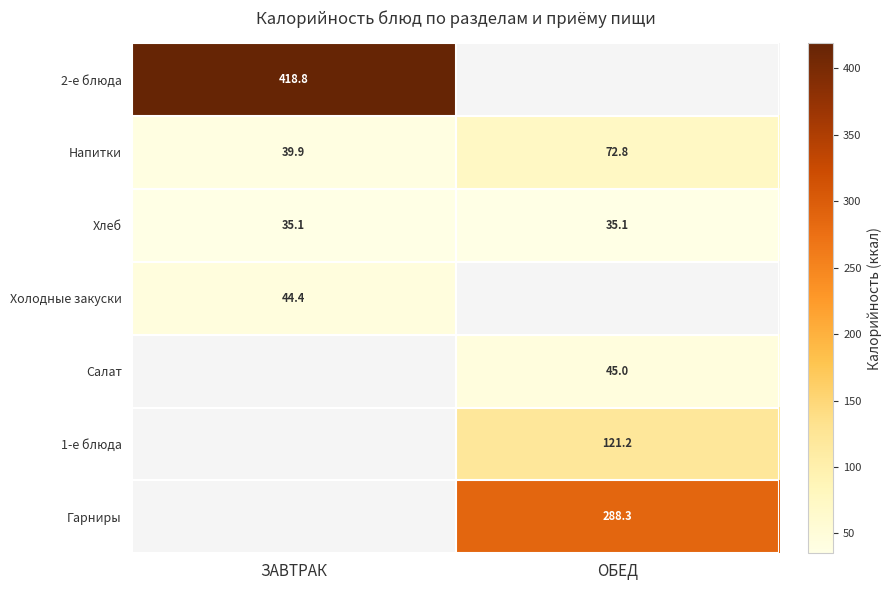

Is it true that Салат equals 45.0 at ОБЕД?

True